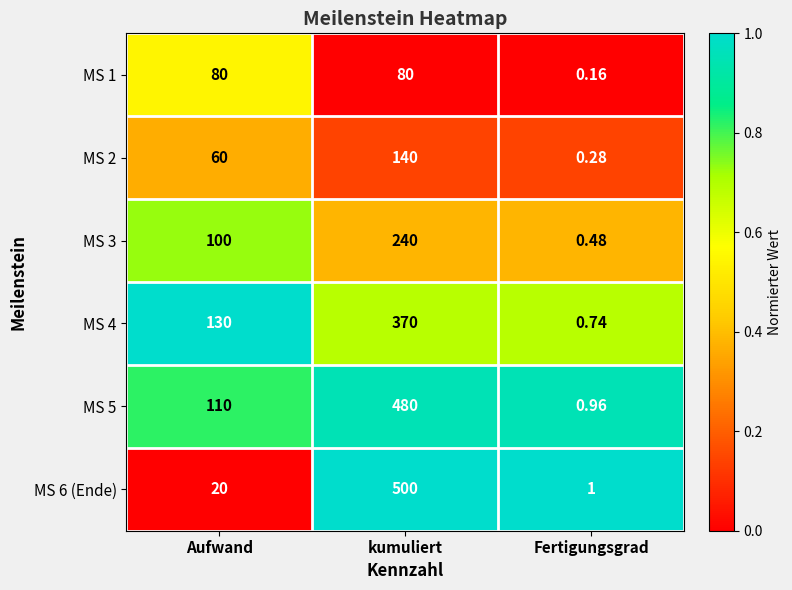

At which category does the chart reach its peak across all series?

kumuliert